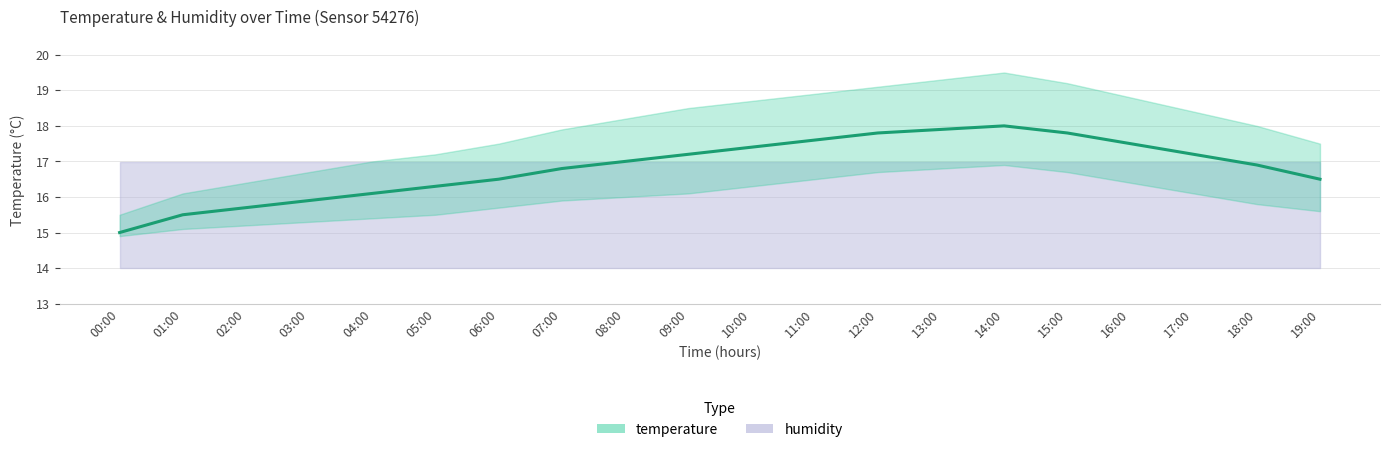

What is the difference between the maximum and second lowest values?

2.5